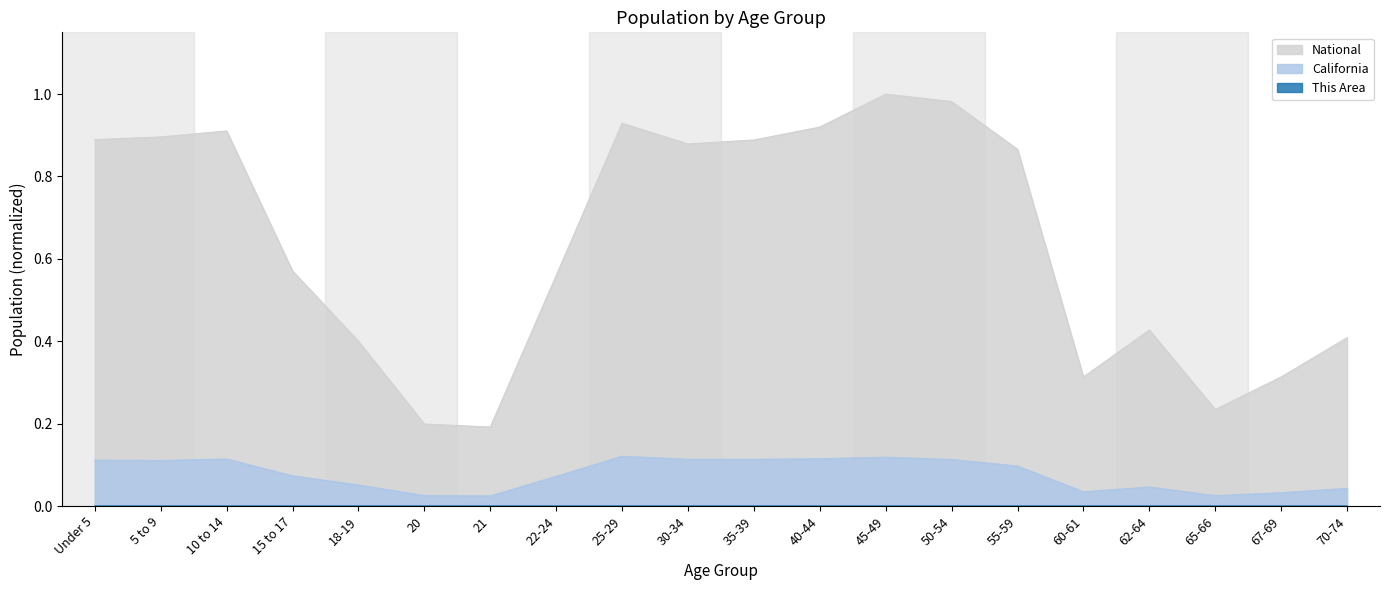

What is the sum of the National values at 15 to 17 and 62-64?

1.0